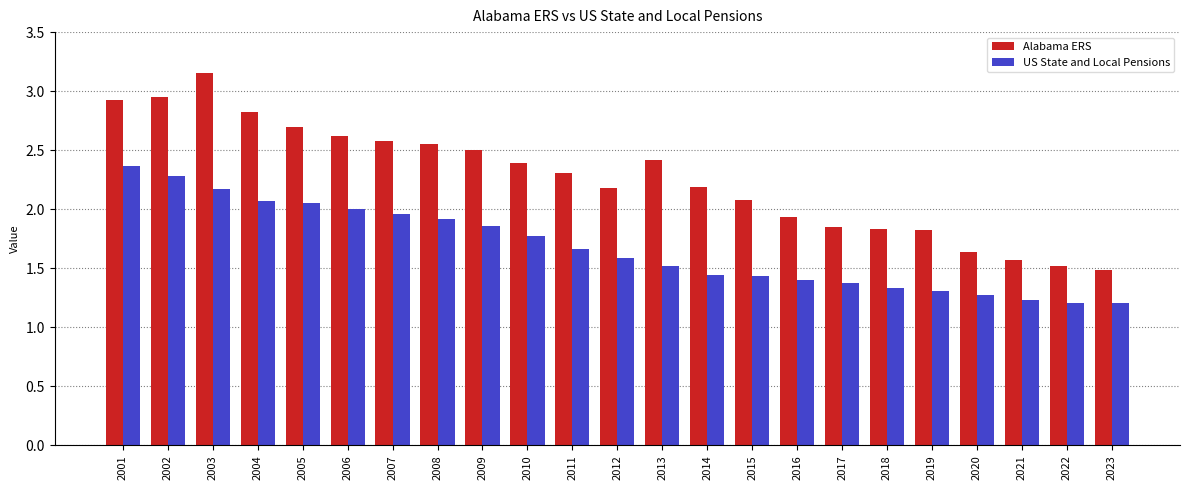

Which series has the widest spread of values?

Alabama ERS